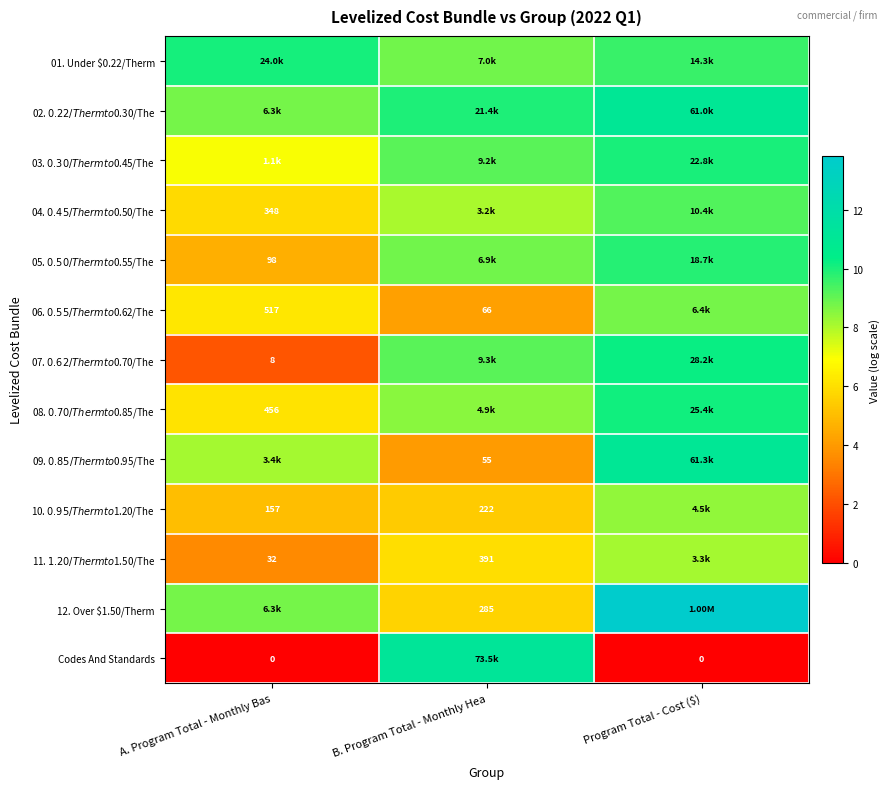

Is the value of Codes And Standards at A. Program Total - Monthly Bas greater than the value of 12. Over $1.50/Therm at A. Program Total - Monthly Bas?

No